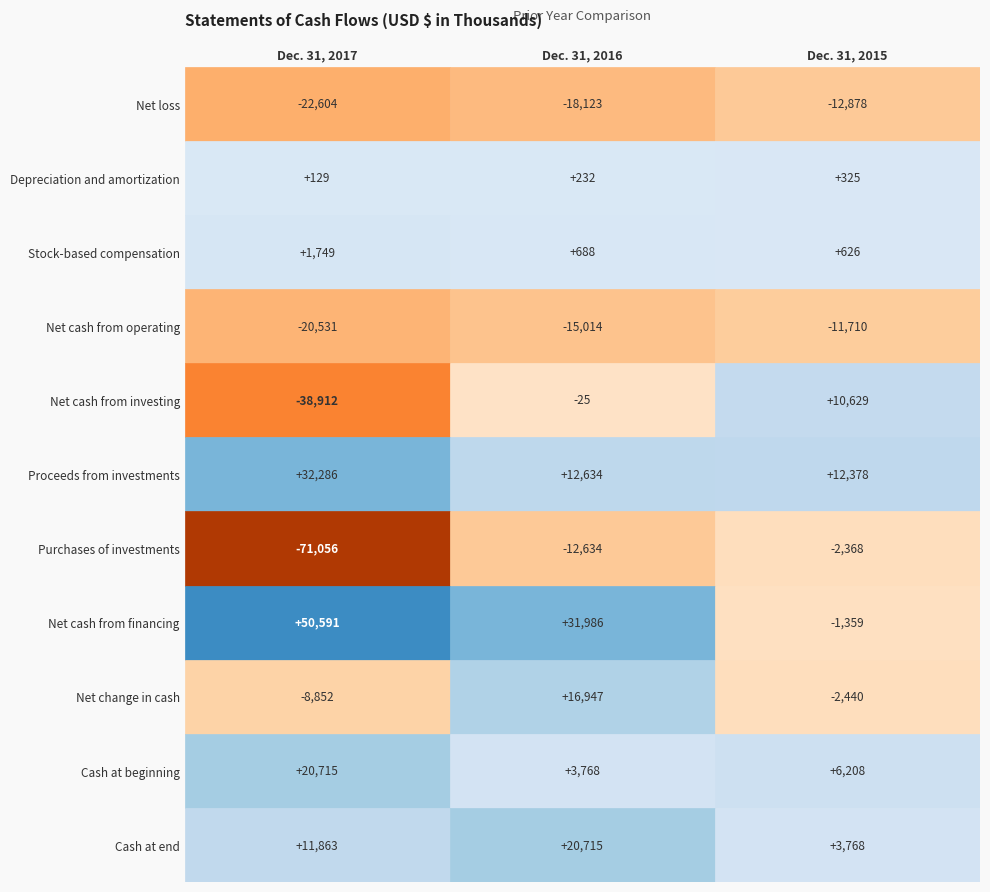

Reading right to left, list all the values displayed in this chart.

Net loss: -12878	-18123	-22604
Depreciation and amortization: 325	232	129
Stock-based compensation: 626	688	1749
Net cash from operating: -11710	-15014	-20531
Net cash from investing: 10629	-25	-38912
Proceeds from investments: 12378	12634	32286
Purchases of investments: -2368	-12634	-71056
Net cash from financing: -1359	31986	50591
Net change in cash: -2440	16947	-8852
Cash at beginning: 6208	3768	20715
Cash at end: 3768	20715	11863